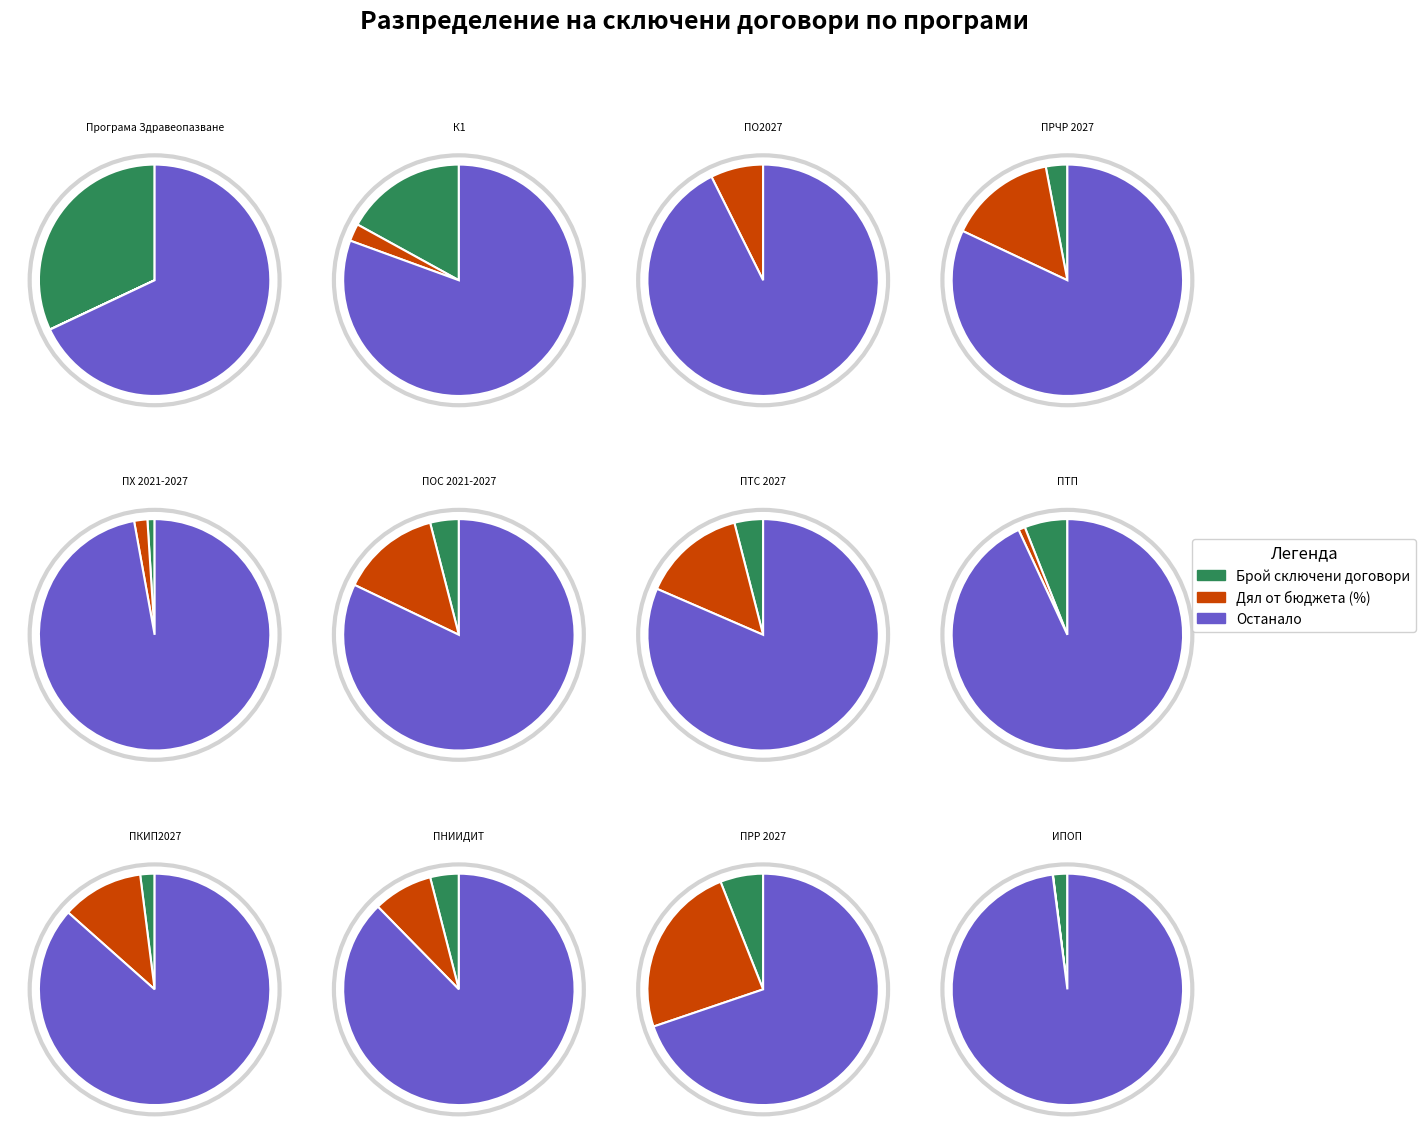

What is the smallest slice in the pie chart?

ПО2027